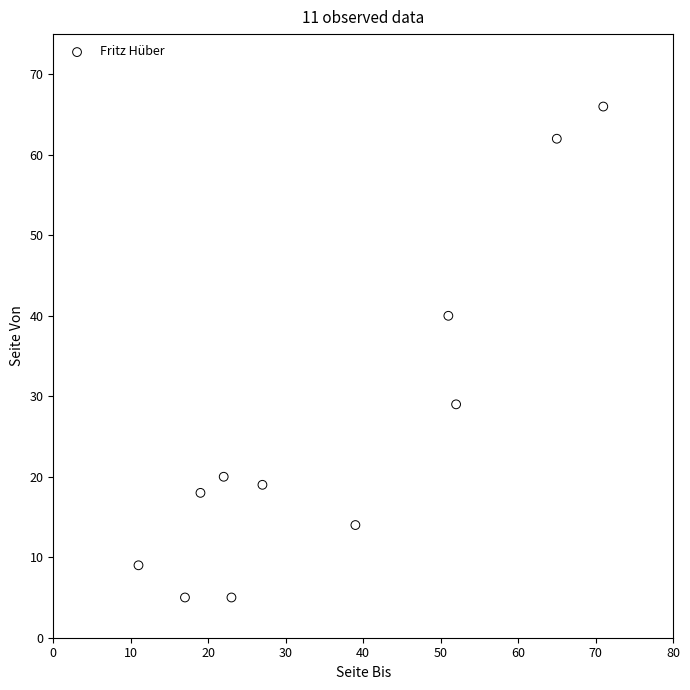

What is the range of Y values (max minus min)?

61